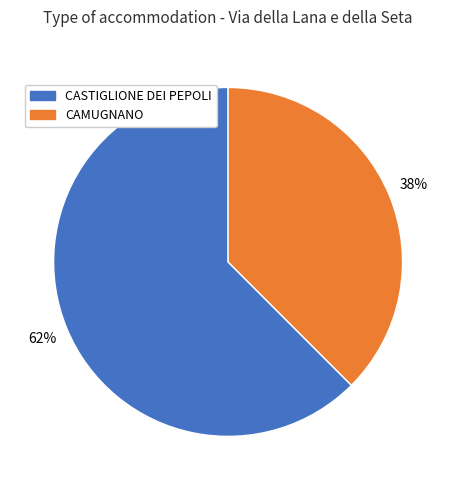

To the nearest percent, what is the average slice percentage?

50%